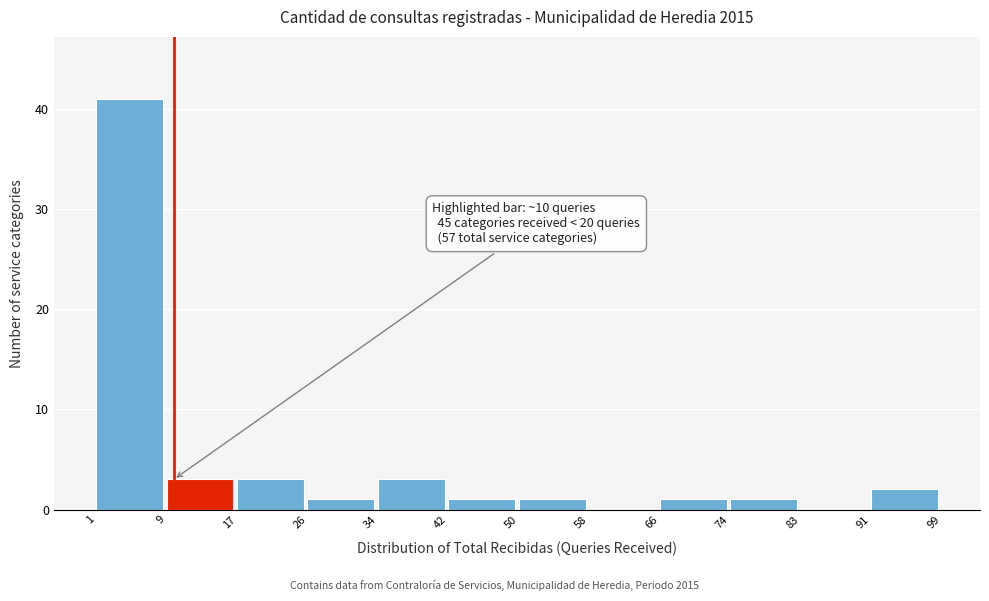

Over which range of the x-axis is the bar tallest?

1 to 9